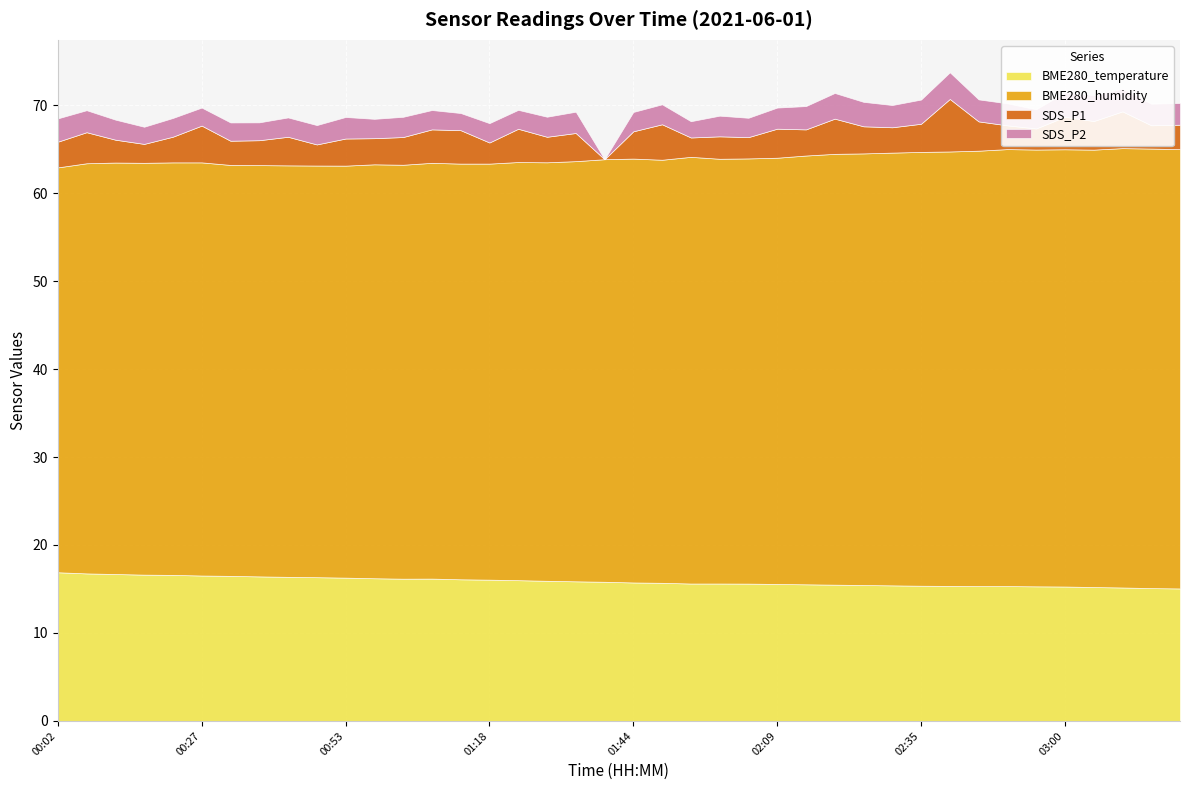

What is the difference between the maximum and second lowest values in the BME280_humidity series?

3.3